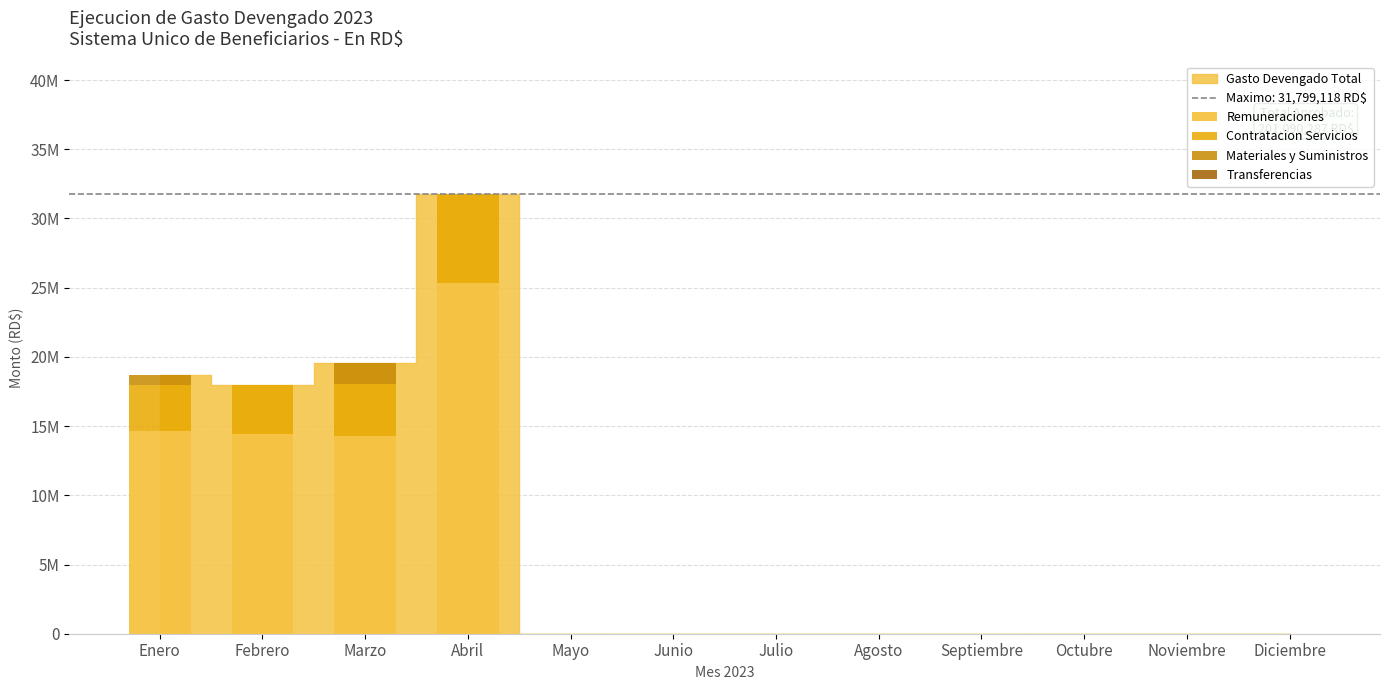

True or false: Transferencias has a value of 16492.3 at Abril.

False